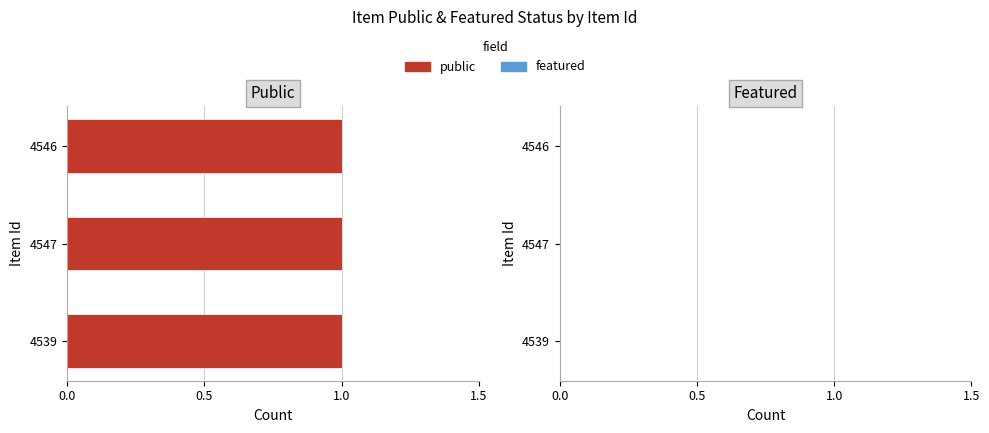

Between 4547 and 4546, which is larger?

4547